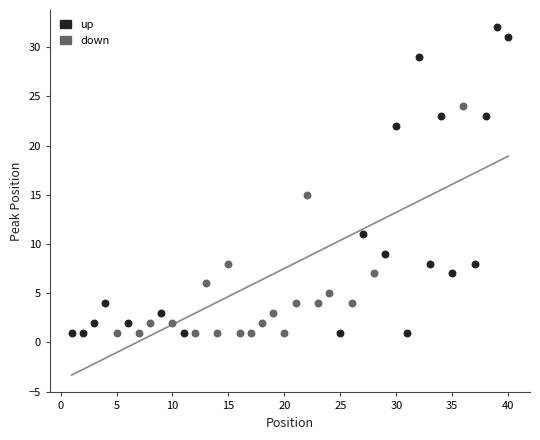

Which series has the widest spread of Y values?

up